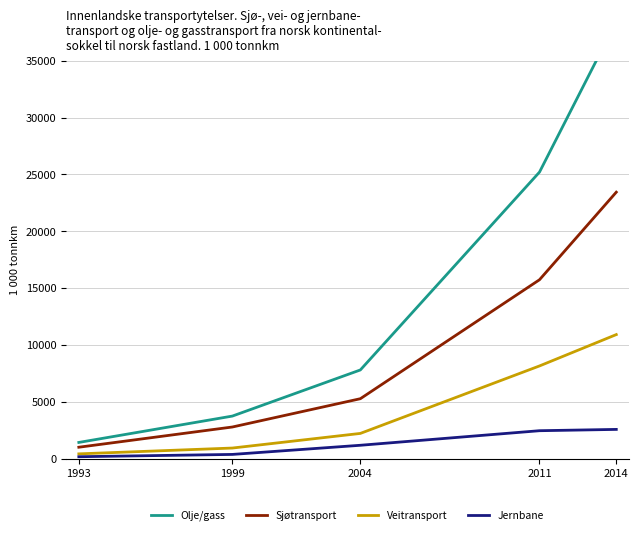

Reading left to right, extract all data points from this chart.

Olje/gass: 1993=1420.9	1999=3740.4	2004=7796.9	2011=25203.1	2014=38449.4
Sjøtransport: 1993=1000.3	1999=2779.0	2004=5267.6	2011=15732.8	2014=23437.0
Veitransport: 1993=416.3	1999=928.0	2004=2214.4	2011=8150.3	2014=10908.8
Jernbane: 1993=164.4	1999=367.1	2004=1171.6	2011=2452.9	2014=2567.6